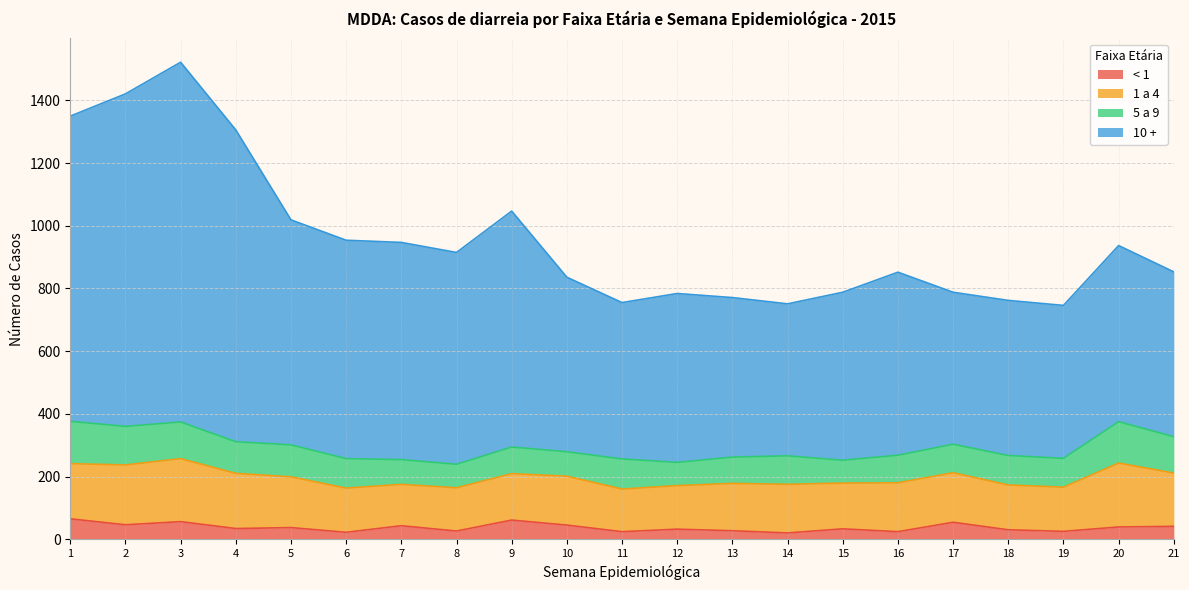

At which label is < 1 closest to 42?

7